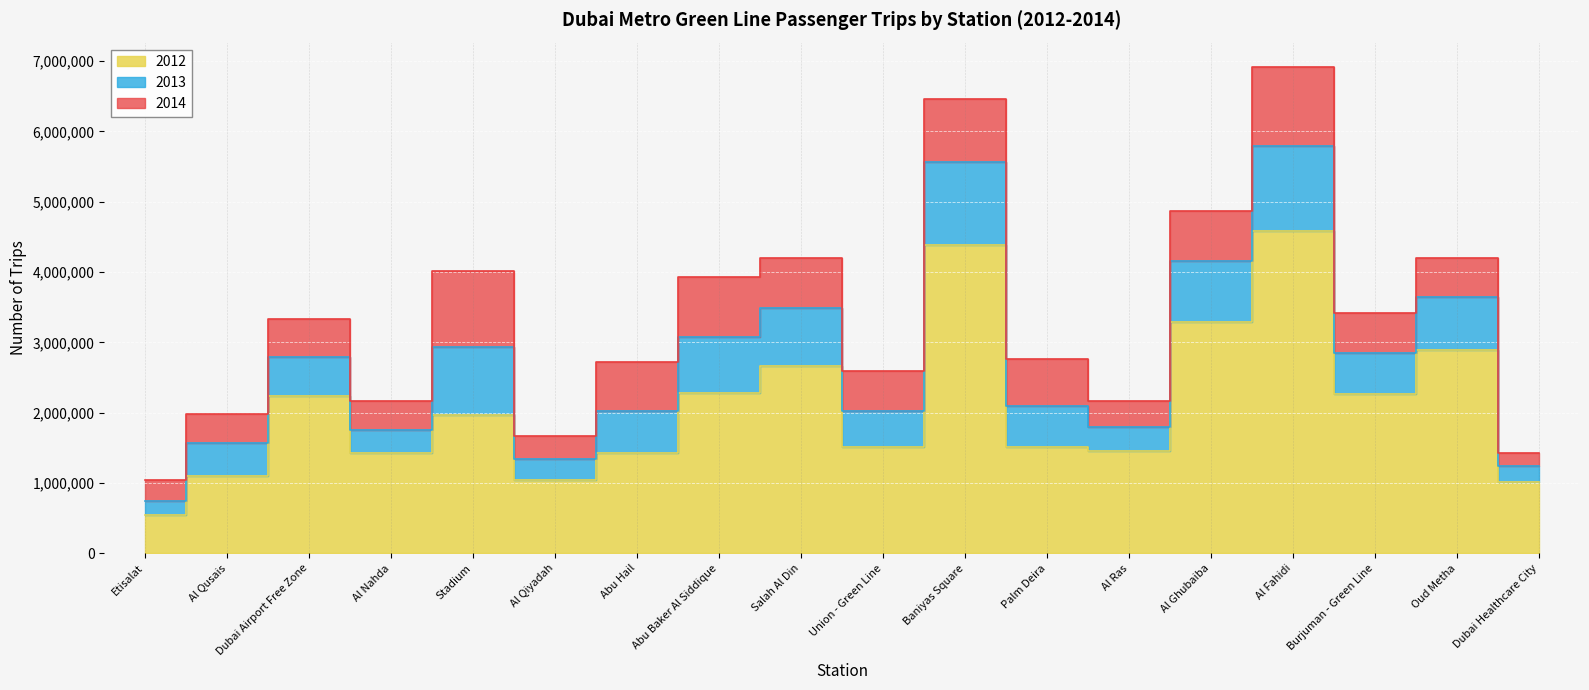

Which category has the highest value in the 2014 series?

Al Fahidi